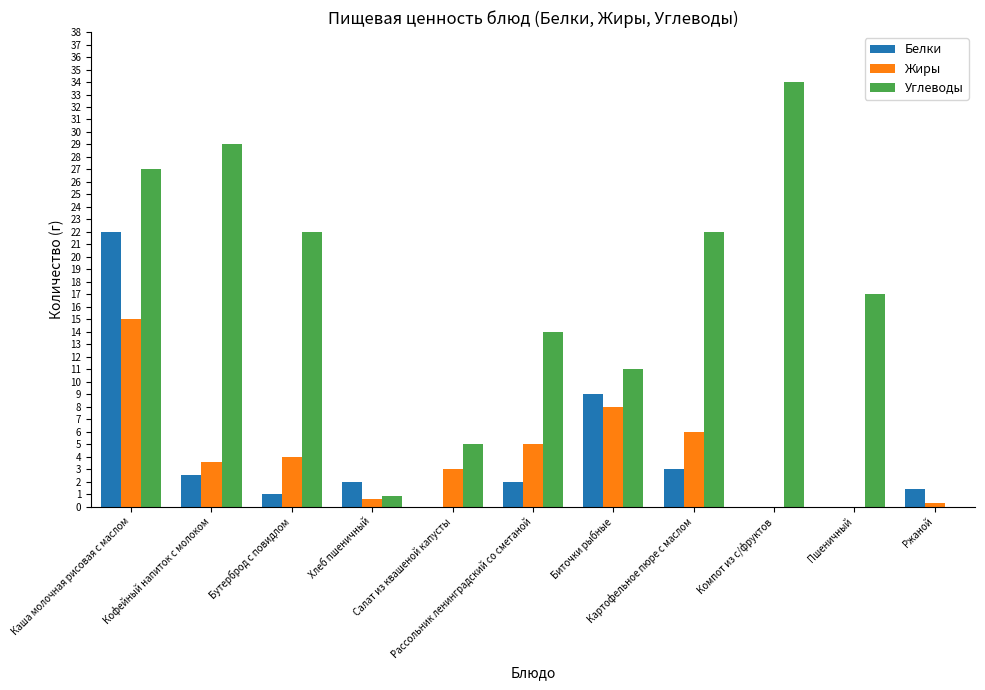

At which label does Жиры first exceed 3?

Каша молочная рисовая с маслом